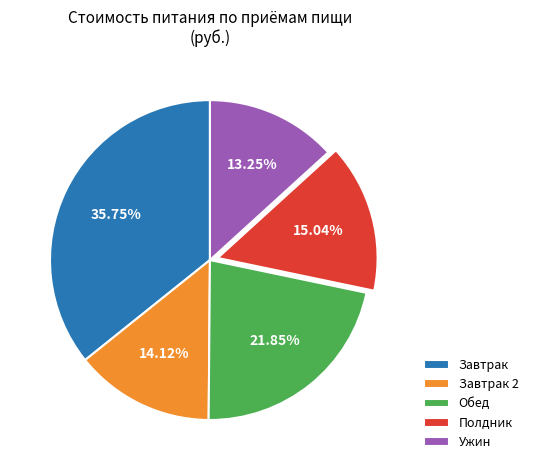

Is Завтрак 2 the majority of the pie?

No